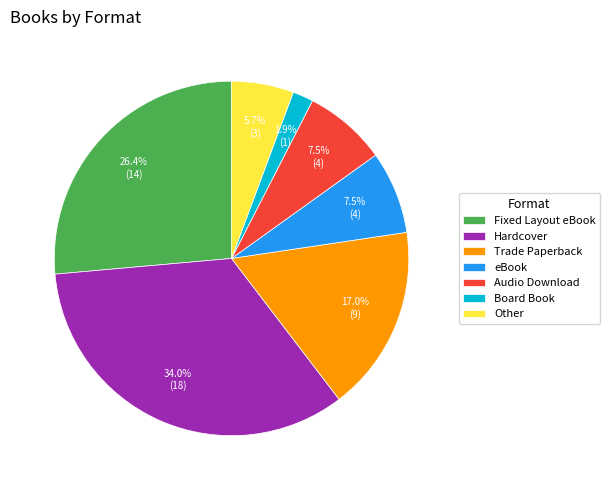

Between Fixed Layout eBook and eBook, which is larger?

Fixed Layout eBook